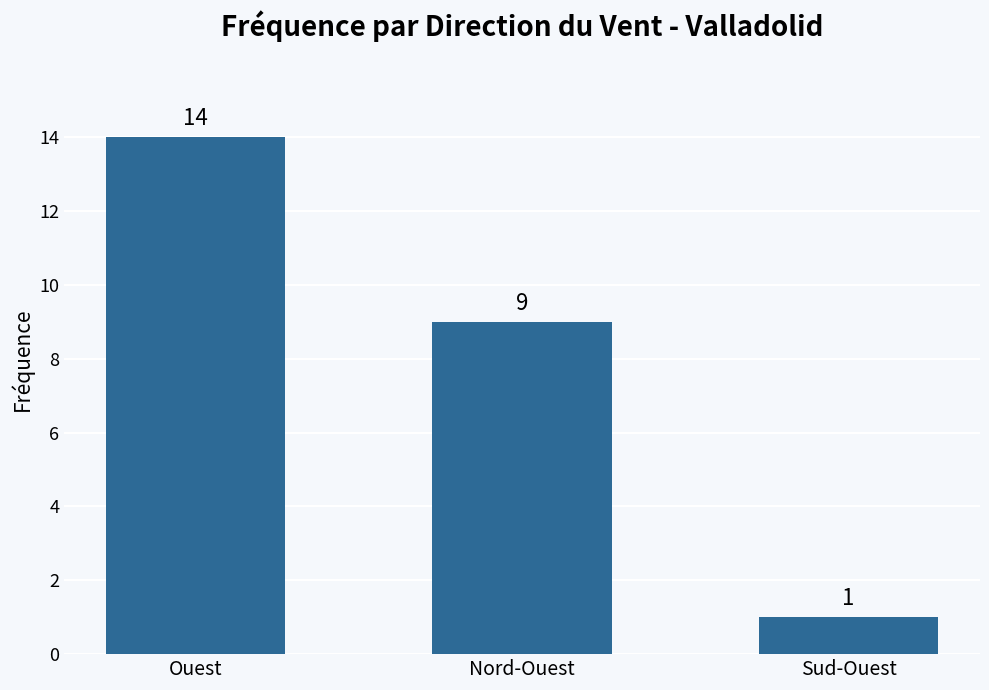

Which label corresponds to the largest value in the chart?

Ouest